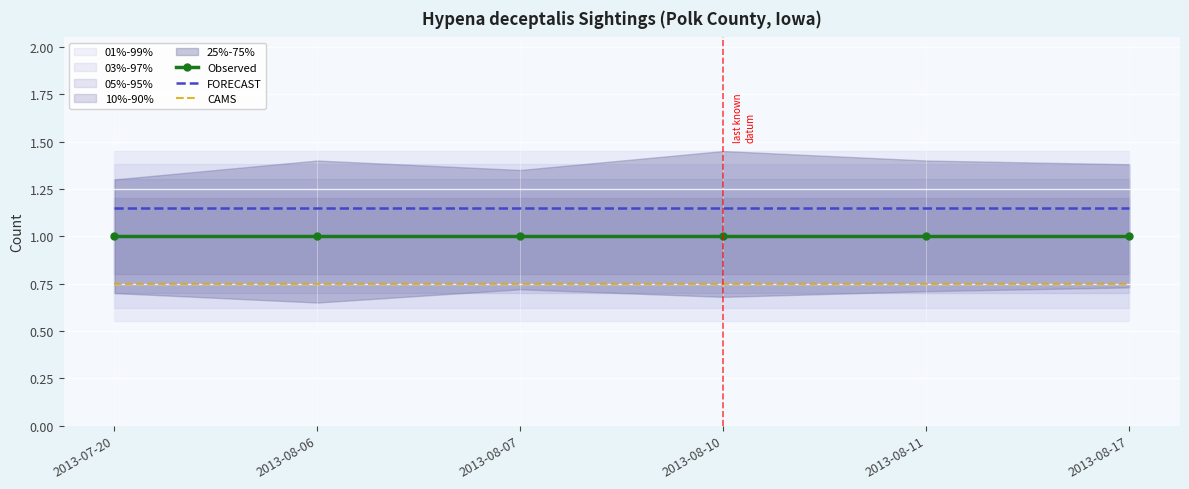

Count the number of categories in the chart.

6